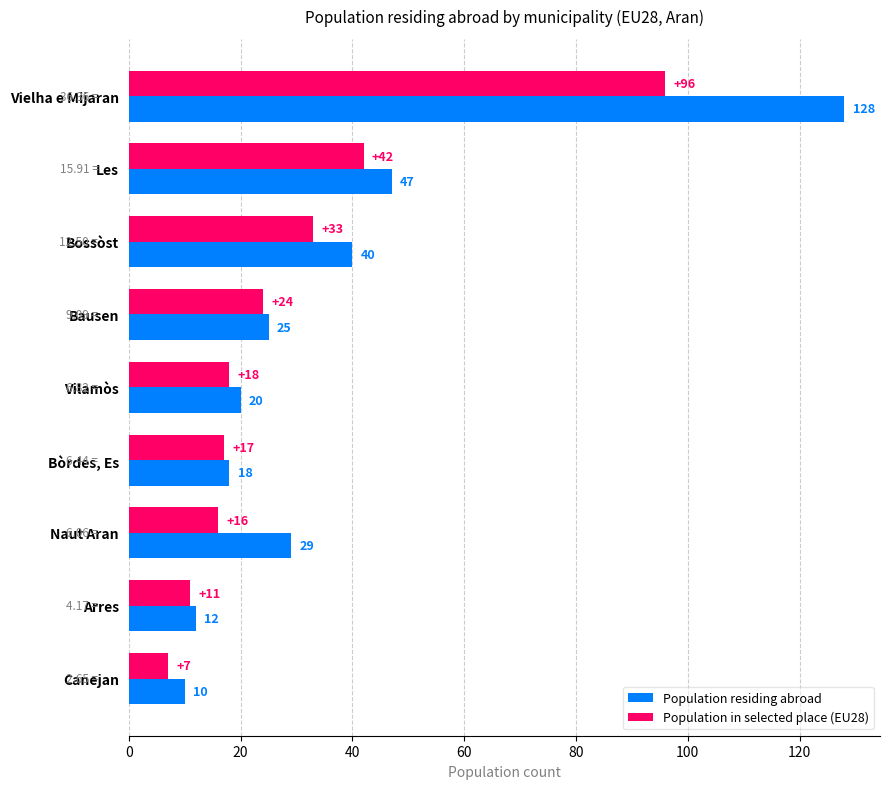

What is the maximum value shown in the chart?

128